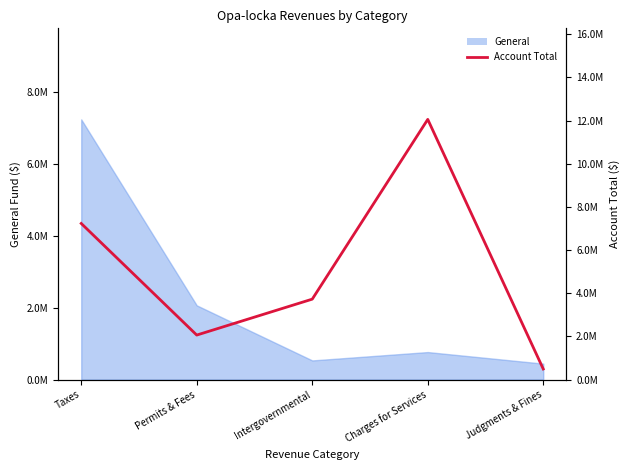

What is the difference between the maximum and minimum values?

11567192